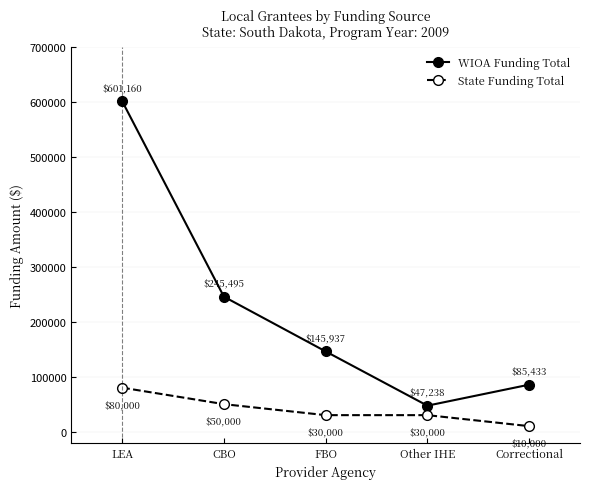

How many series are shown in this chart?

2